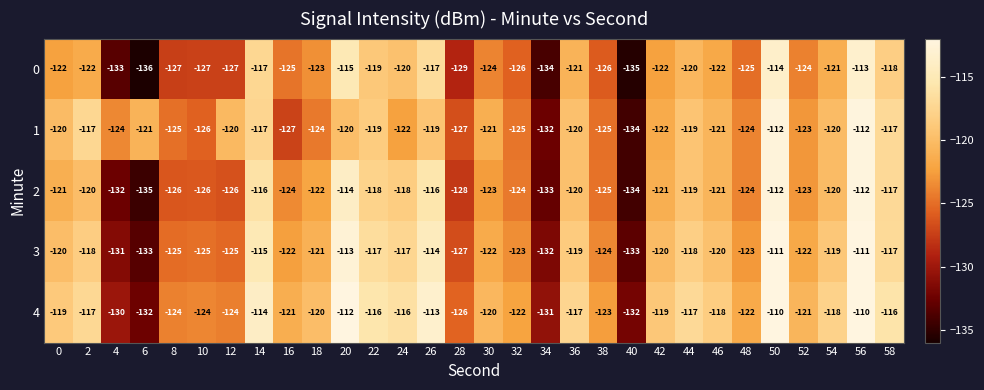

Is it true that 1 equals -122 at 42?

True